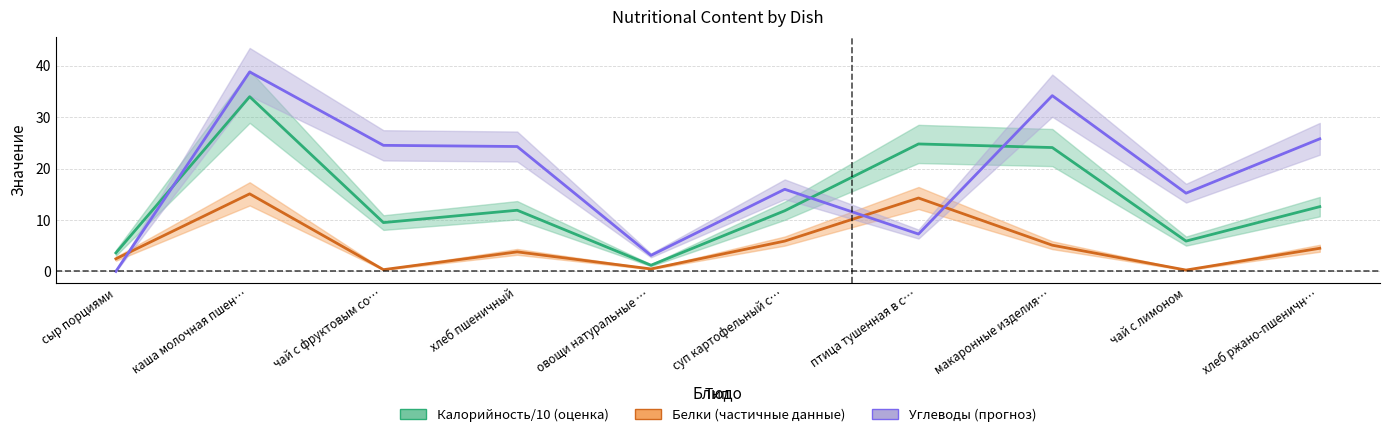

At which category is the sum across all series the highest?

каша молочная пшен…